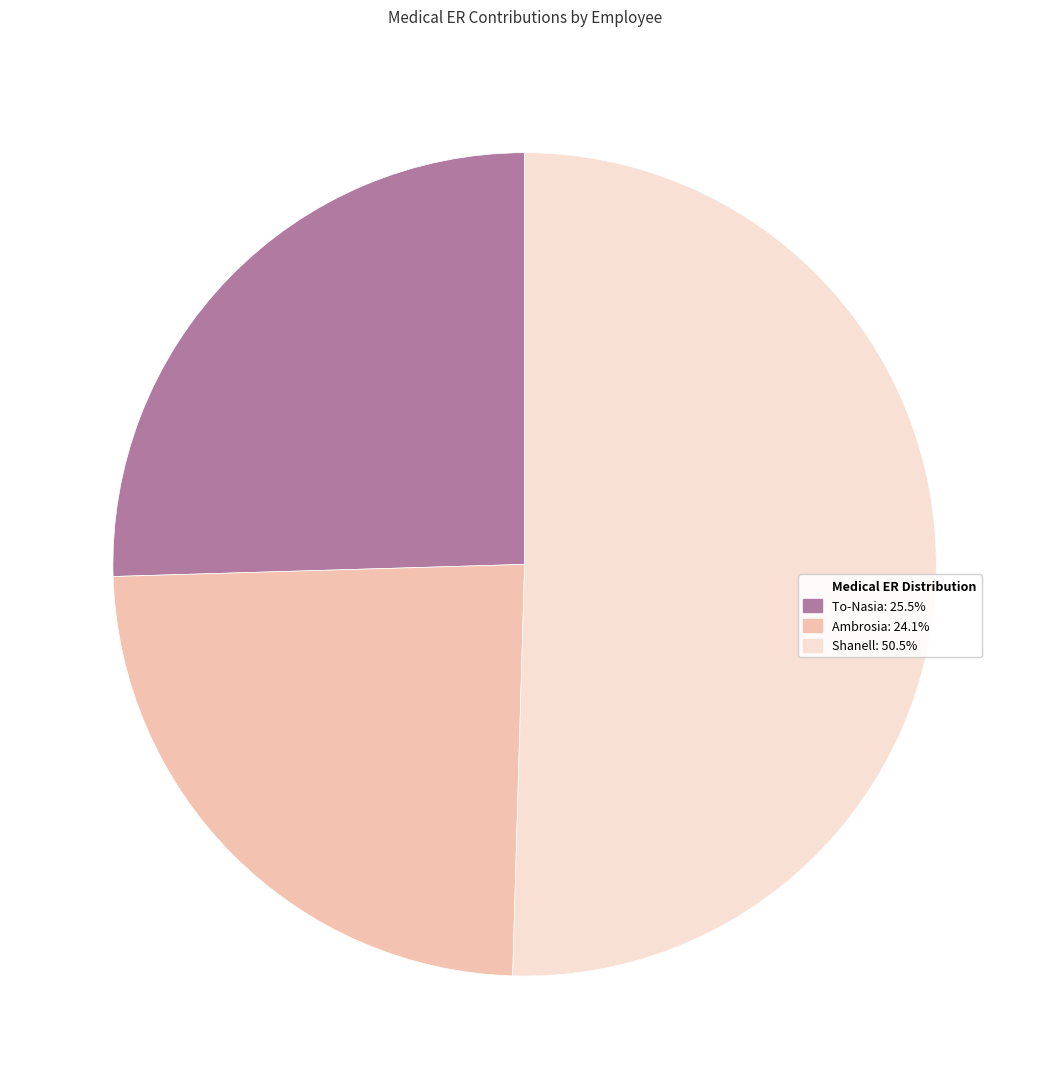

Which slice is the smallest?

Ambrosia